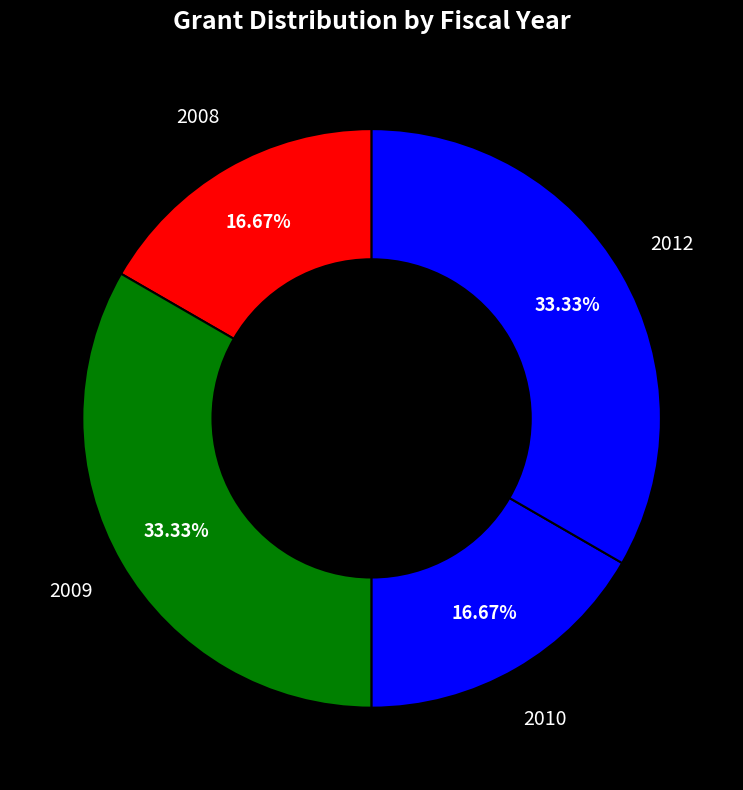

How many segments does this pie chart have?

4